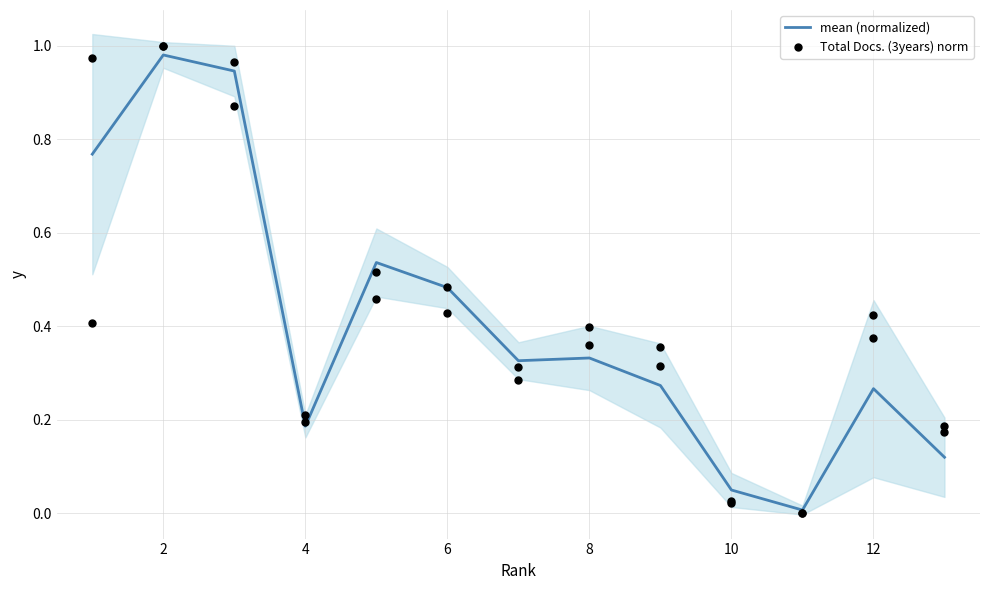

What are all the series names shown in the legend?

mean (normalized), Total Docs. (3years) norm